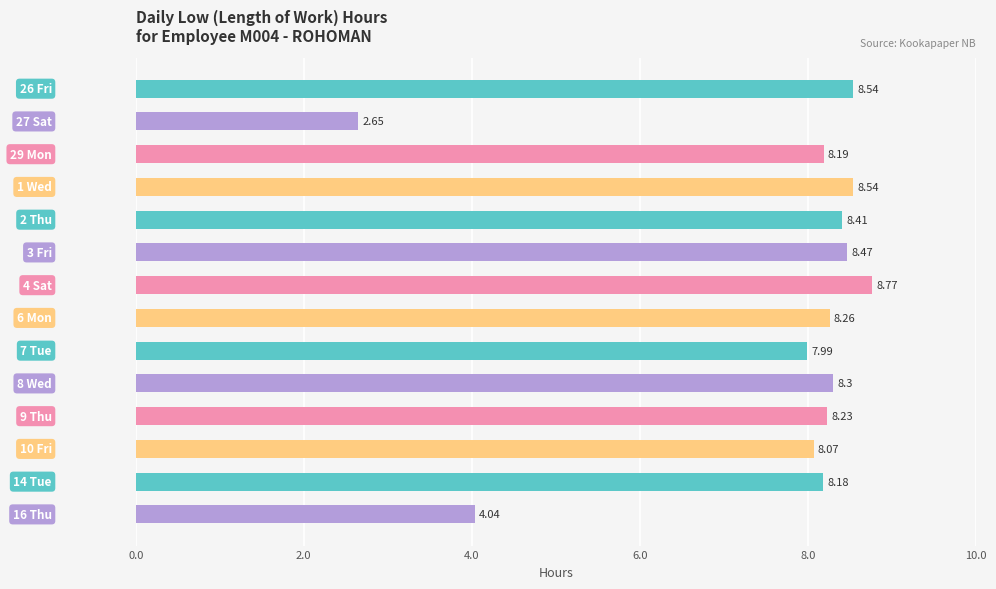

What is the sum of all values?

106.6